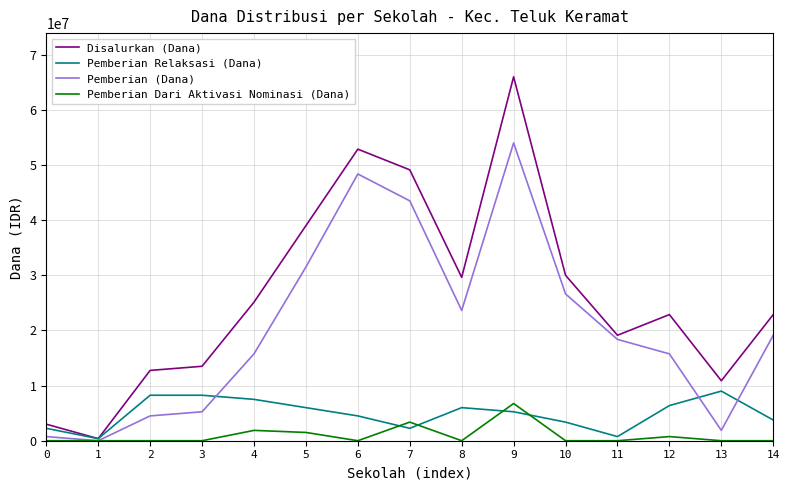

Rank the series by their average value, from lowest to highest.

Pemberian Dari Aktivasi Nominasi (Dana), Pemberian Relaksasi (Dana), Pemberian (Dana), Disalurkan (Dana)